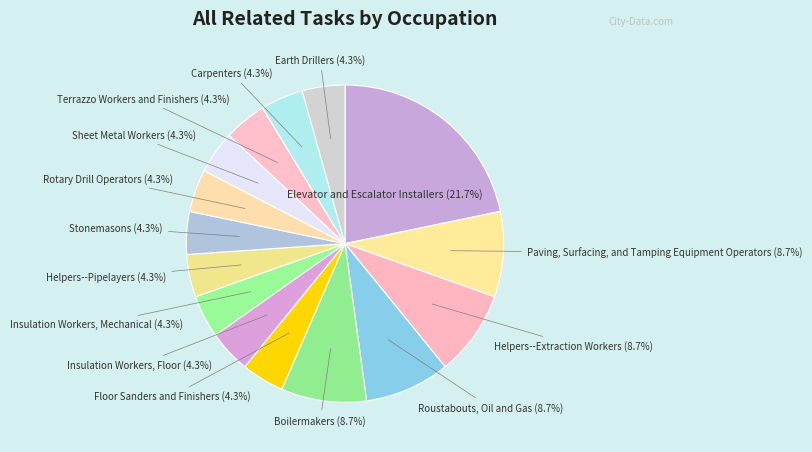

Is there any slice that represents more than half of the pie?

No